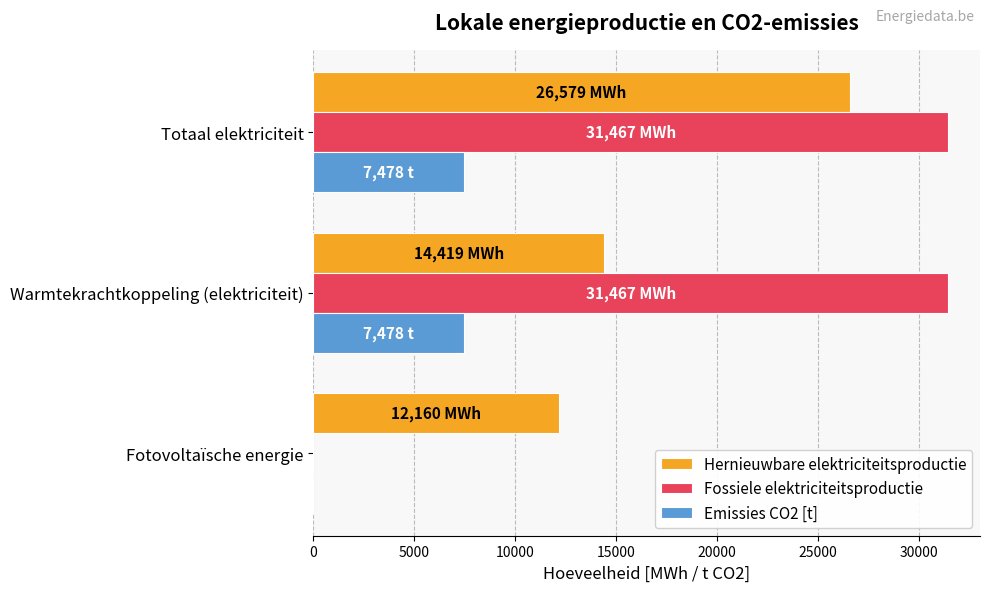

At which category is the sum across all series the highest?

Totaal elektriciteit